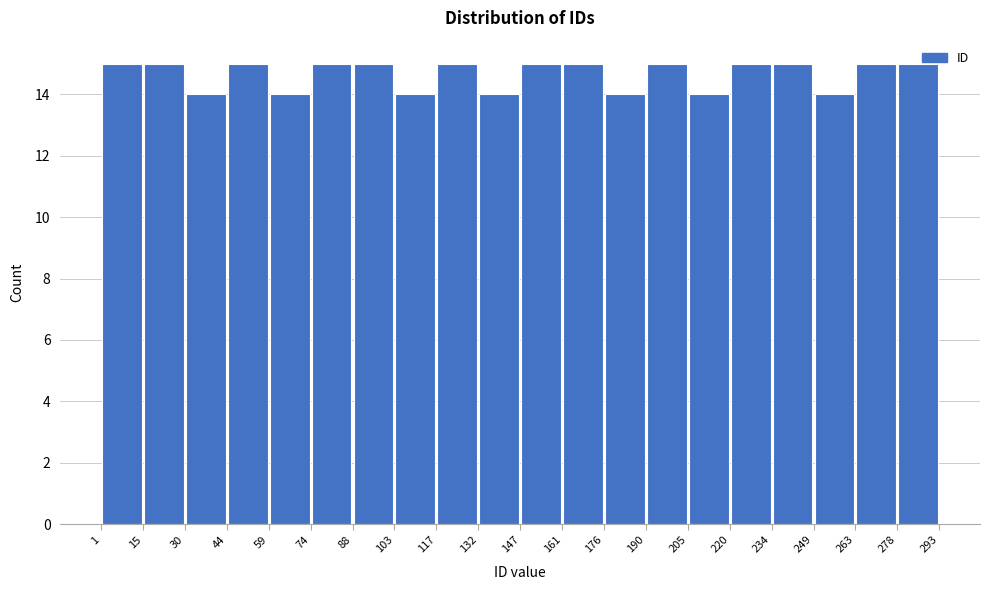

Reading left to right, list every bar in this chart as the range it spans on the x-axis followed by its height. The values are not printed on the chart, so give them approximately, as read against the axis.

1 to 15: 15
15 to 30: 15
30 to 44: 14
44 to 59: 15
59 to 74: 14
74 to 88: 15
88 to 103: 15
103 to 117: 14
117 to 132: 15
132 to 147: 14
147 to 161: 15
161 to 176: 15
176 to 190: 14
190 to 205: 15
205 to 220: 14
220 to 234: 15
234 to 249: 15
249 to 263: 14
263 to 278: 15
278 to 293: 15